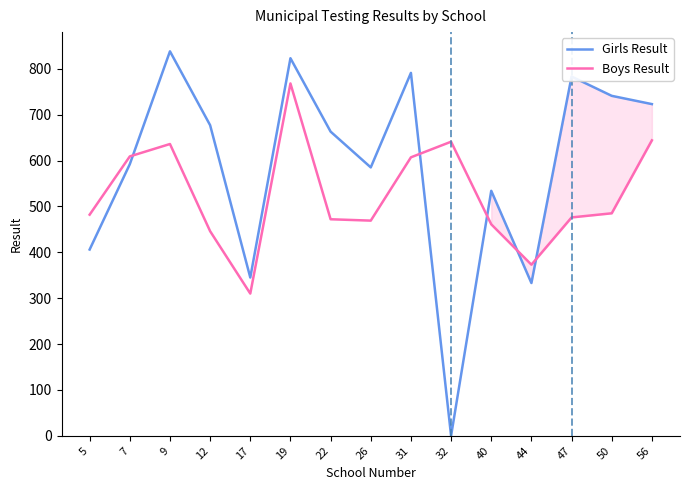

Rank the series by their average value, from lowest to highest.

Boys Result, Girls Result